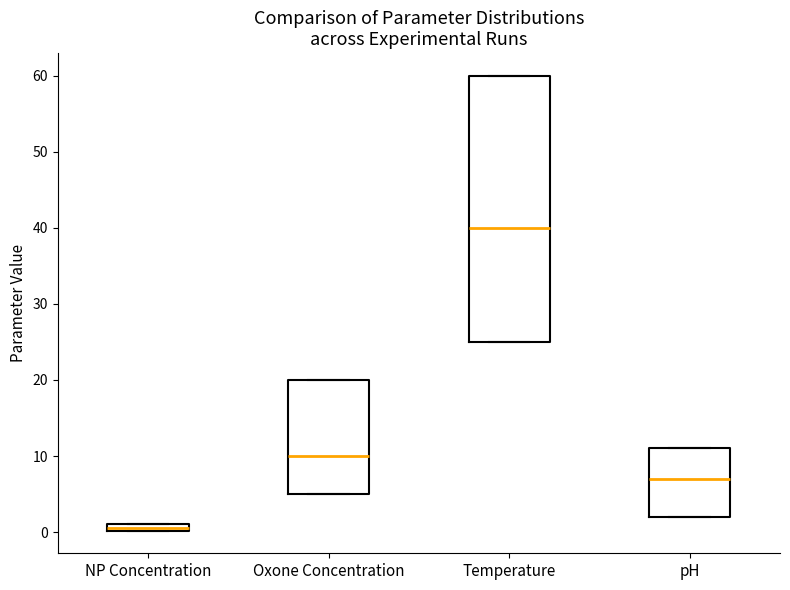

Which box has the highest median line?

Temperature